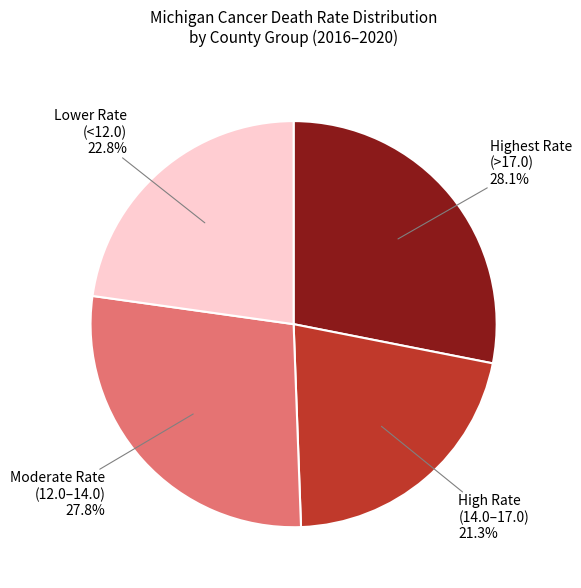

How many segments does this pie chart have?

4